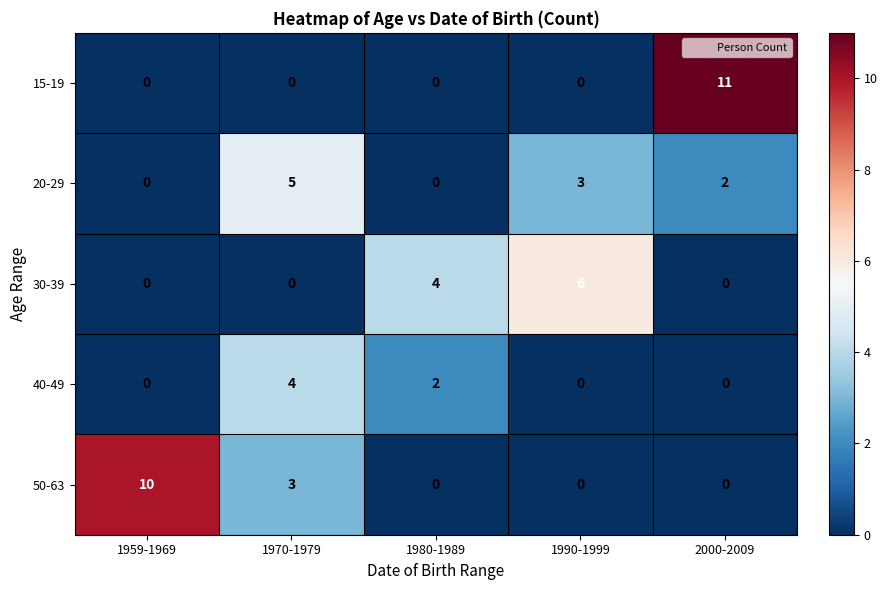

Which series has the largest range (max minus min)?

15-19